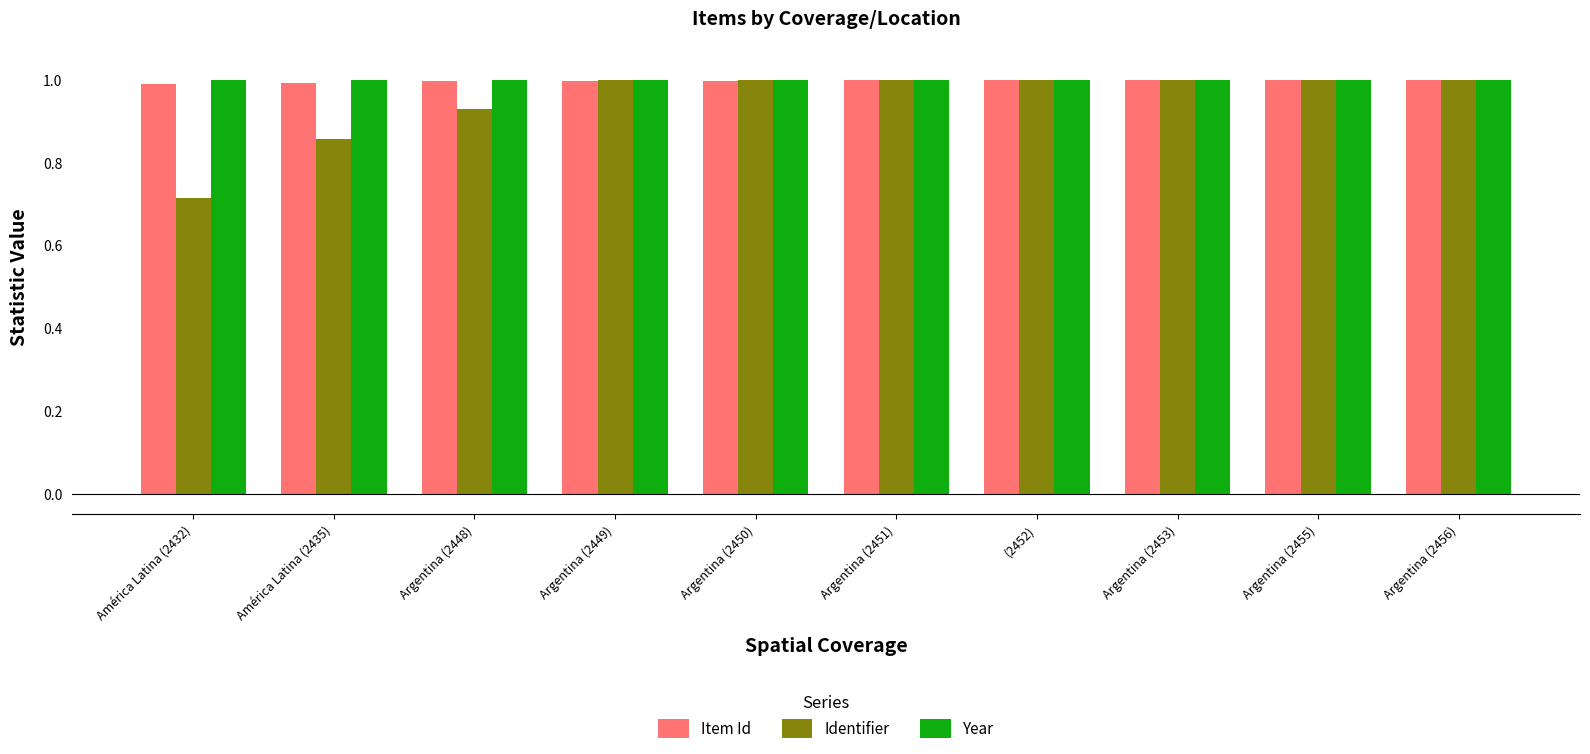

What is the total value across all series at América Latina (2432)?

2.7